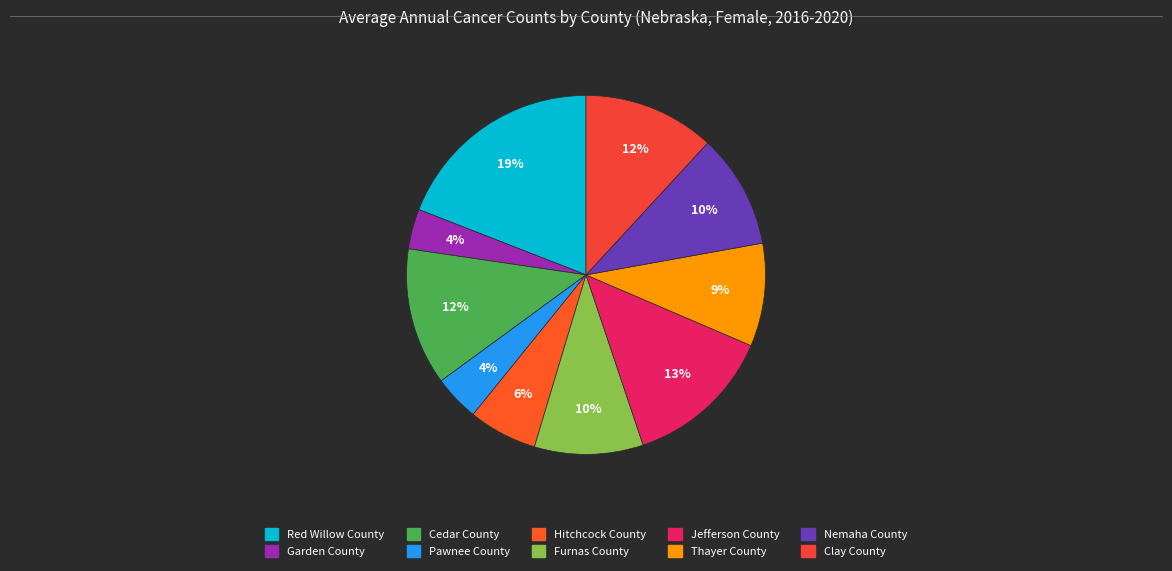

Which slice is the largest?

Red Willow County